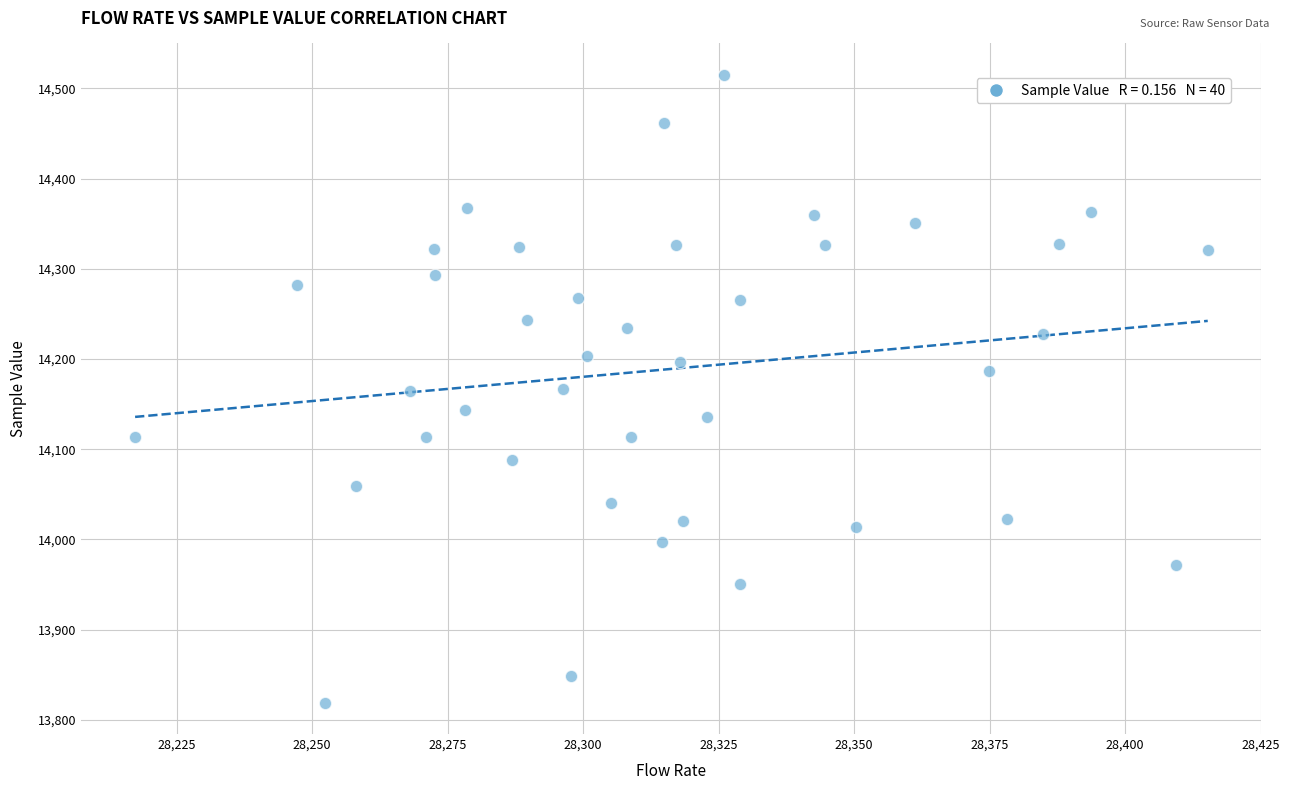

What is the range of Y values (max minus min)?

696